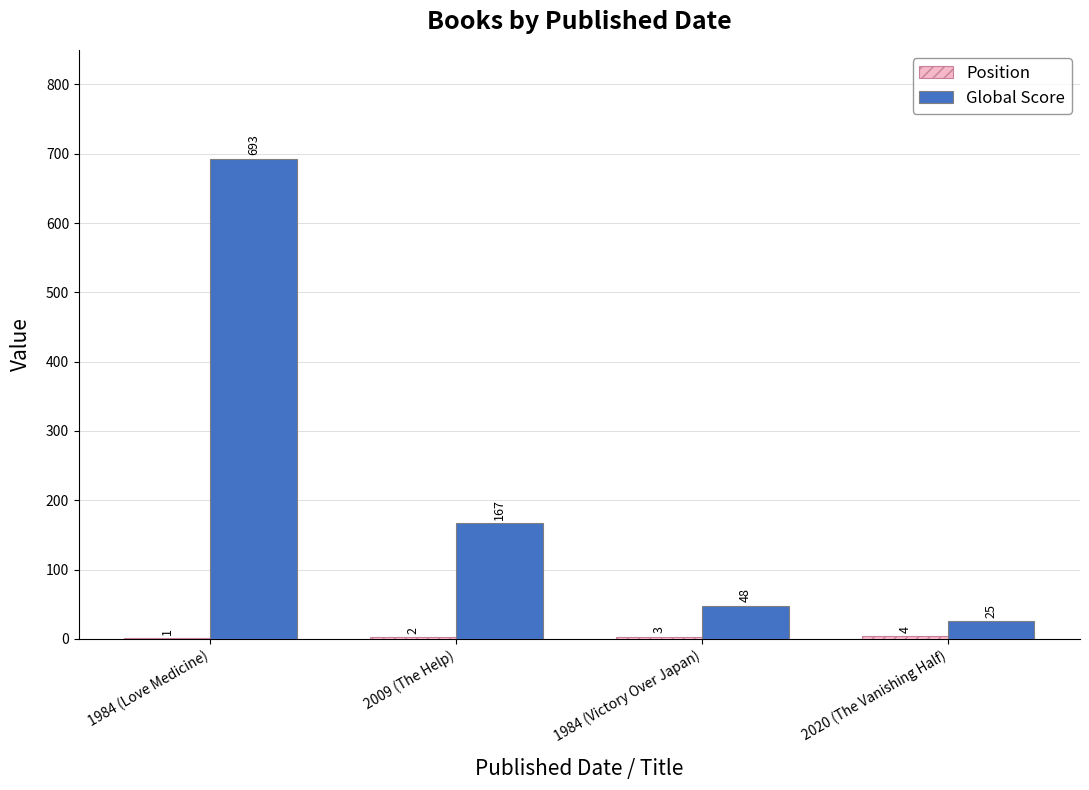

What is the total value across all series at 2020 (The Vanishing Half)?

29